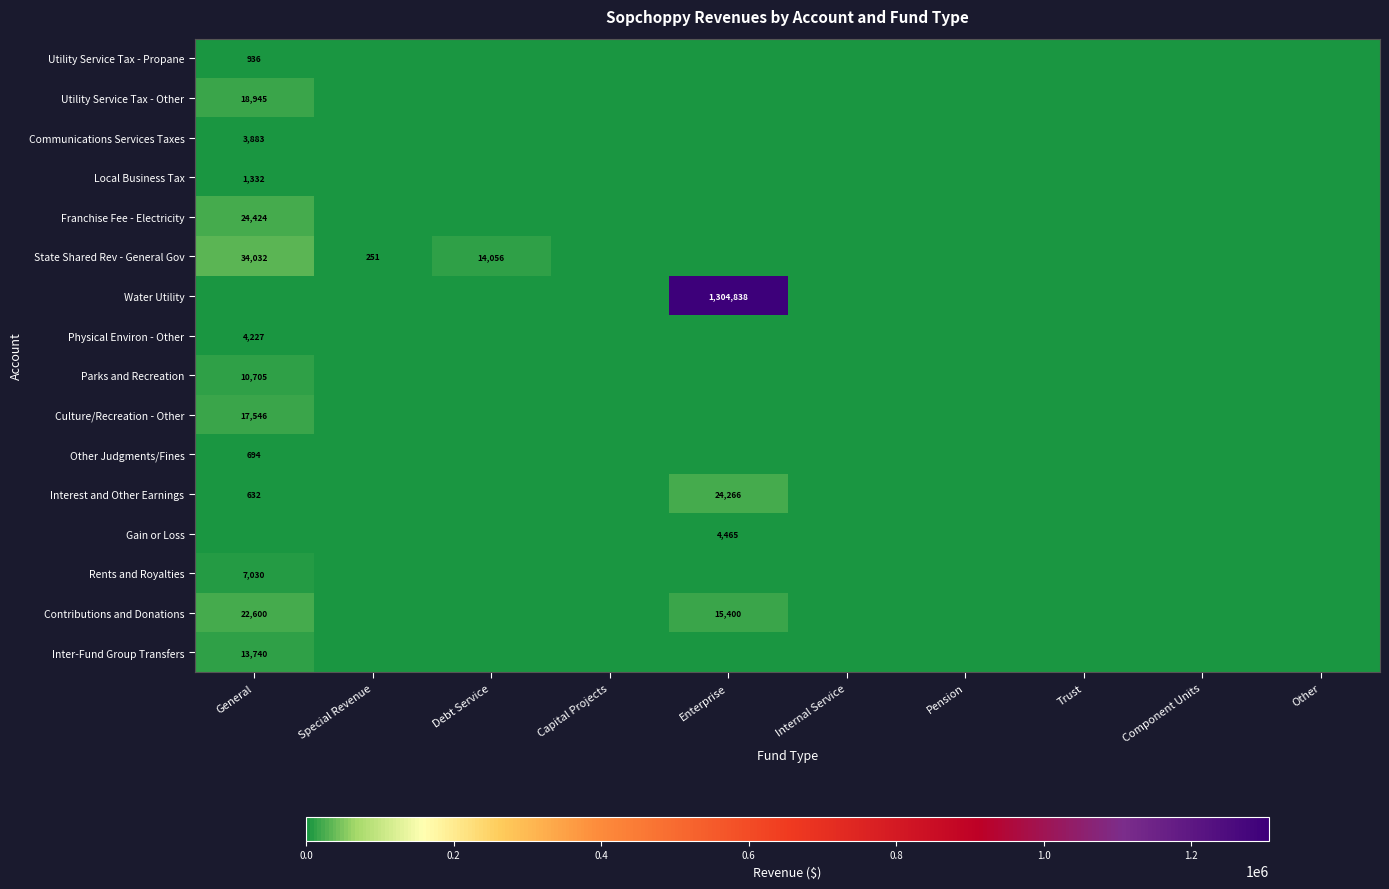

Is the value of Inter-Fund Group Transfers at General greater than the value of Parks and Recreation at General?

Yes